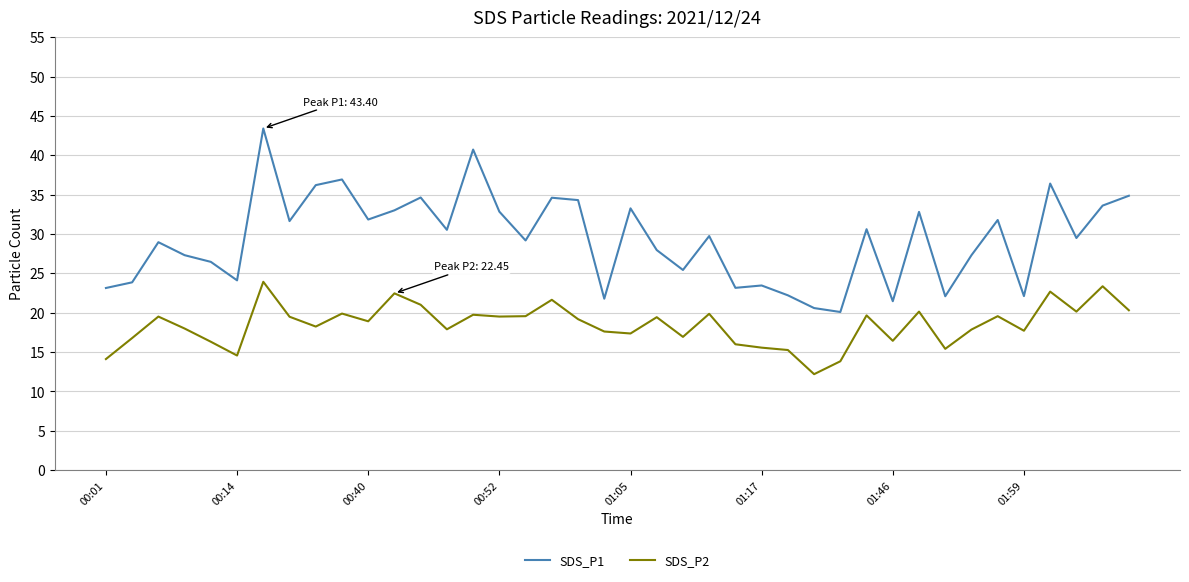

List the series in order of their overall mean, lowest first.

SDS_P2, SDS_P1